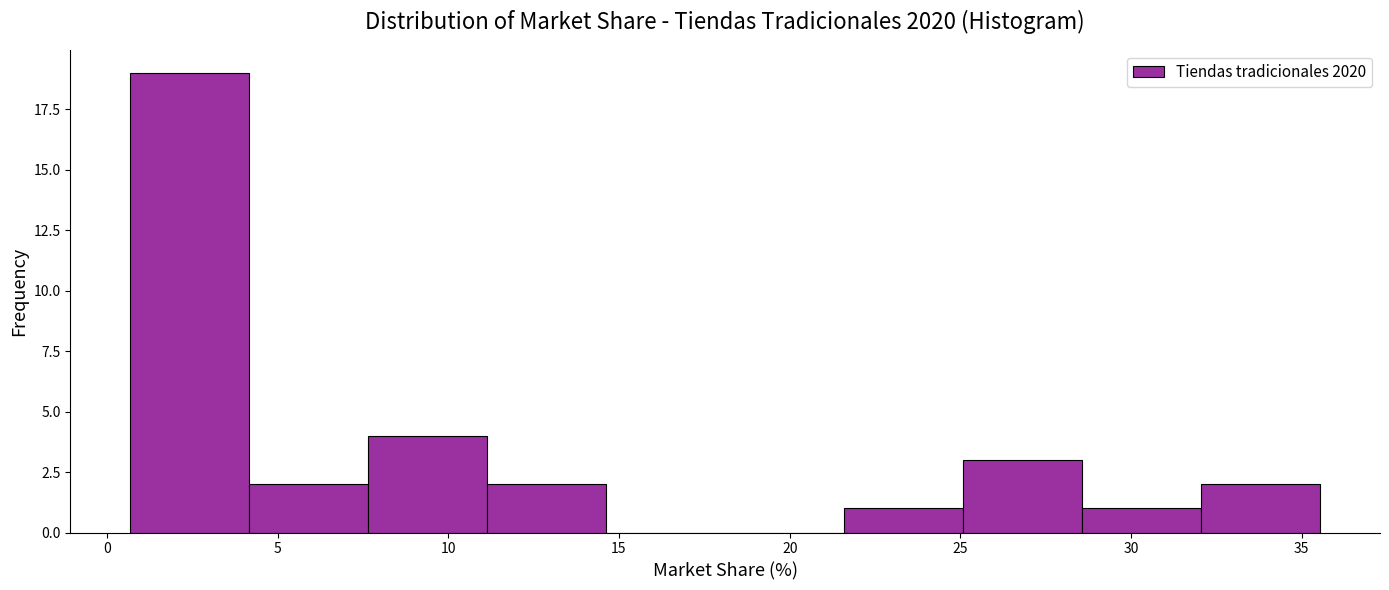

Over which range of the x-axis is the bar tallest?

0.5 to 4.0